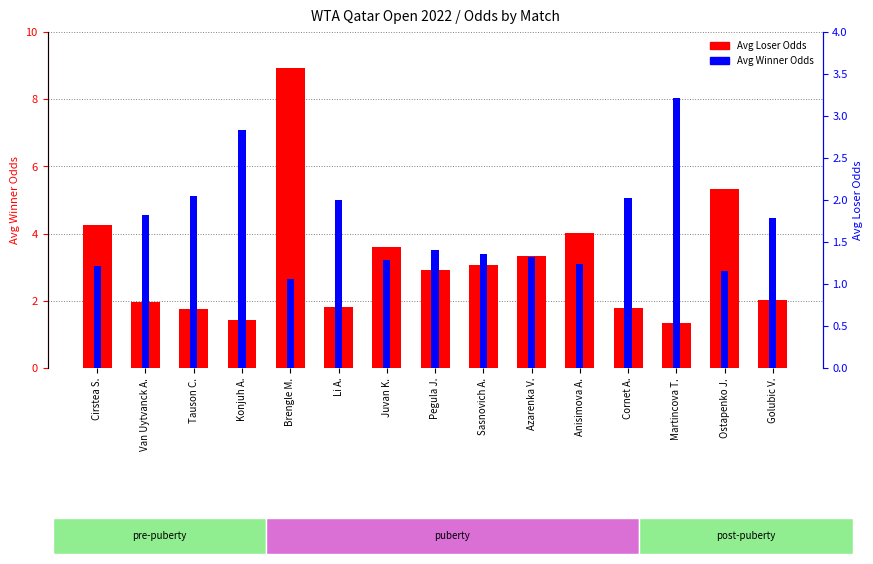

List the labels in order of Avg Loser Odds value, smallest first.

Martincova T., Konjuh A., Tauson C., Cornet A., Li A., Van Uytvanck A., Golubic V., Pegula J., Sasnovich A., Azarenka V., Juvan K., Anisimova A., Cirstea S., Ostapenko J., Brengle M.